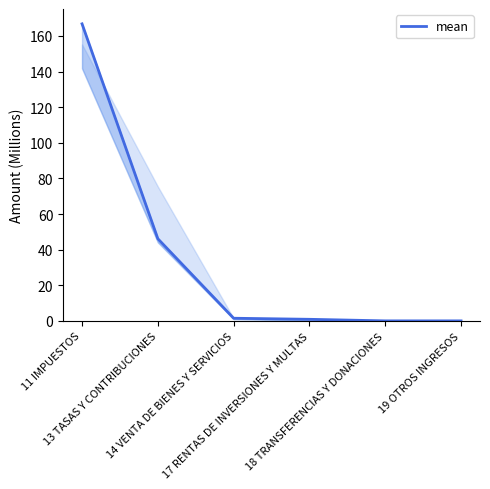

True or false: there are more than 0 points higher than both neighbors.

False